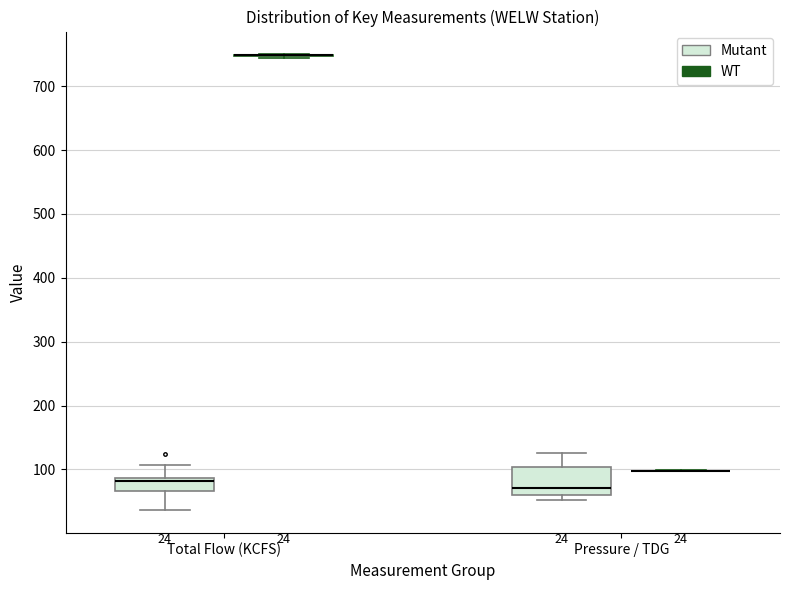

Comparing the boxes themselves (not the whiskers), which one is the tallest?

Pressure / TDG (Mutant)